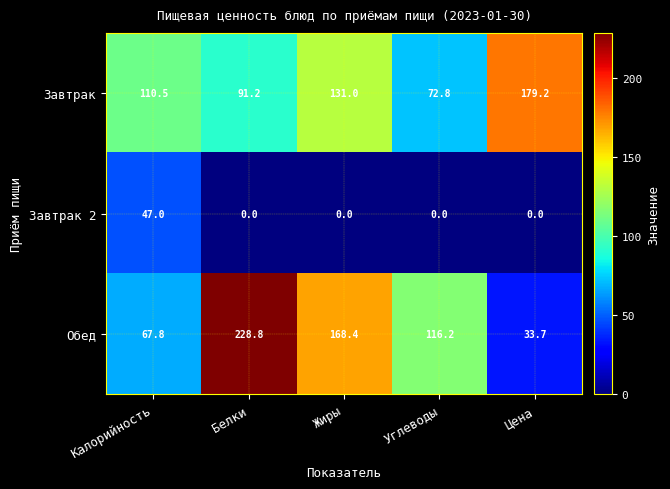

At how many categories does at least one series exceed 53?

5